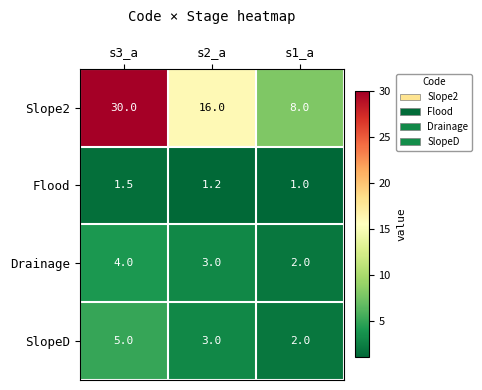

Reading right to left, transcribe all the data shown in this chart.

Slope2: s1_a=8.0	s2_a=16.0	s3_a=30.0
Flood: s1_a=1.0	s2_a=1.2	s3_a=1.5
Drainage: s1_a=2.0	s2_a=3.0	s3_a=4.0
SlopeD: s1_a=2.0	s2_a=3.0	s3_a=5.0